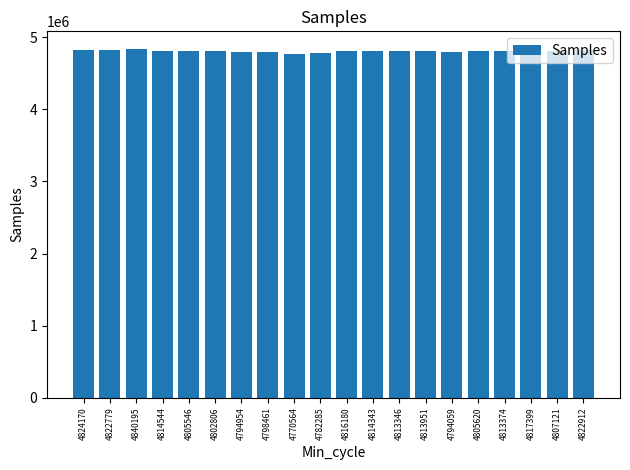

Count the number of categories in the chart.

20